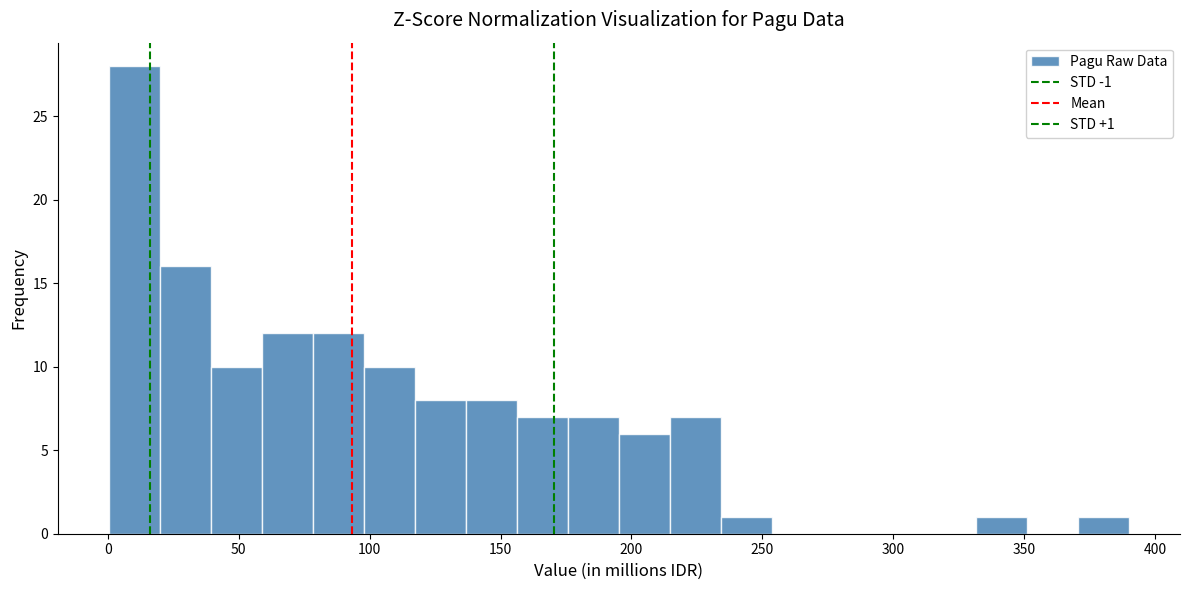

Read against the x-axis, roughly where is the centre of the tallest bar?

10